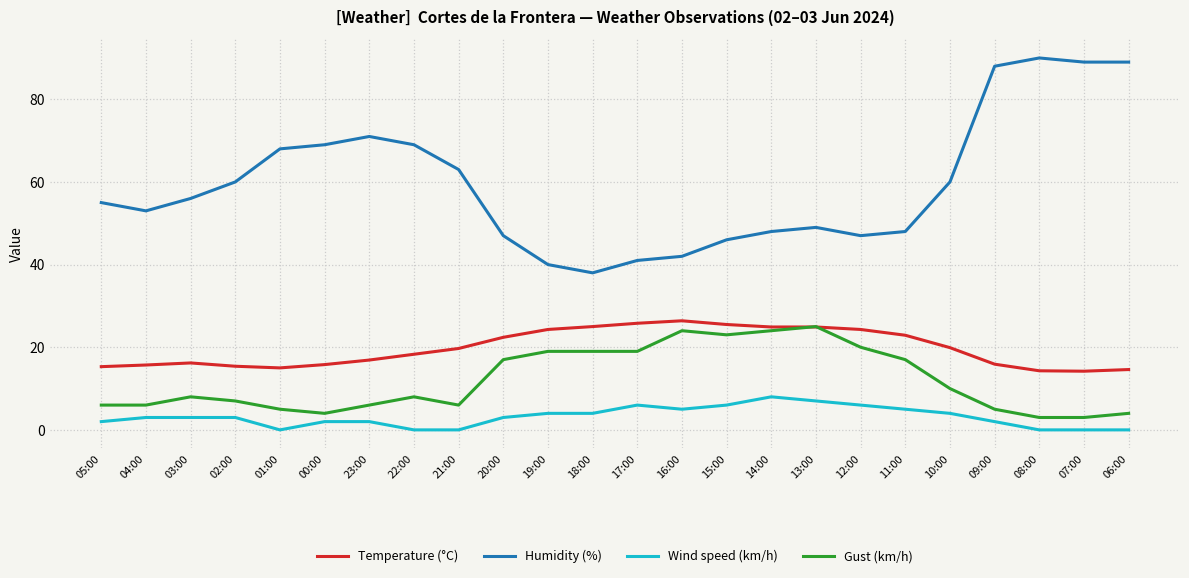

The value of Humidity (%) at 05:00 is 77.0. True or false?

False